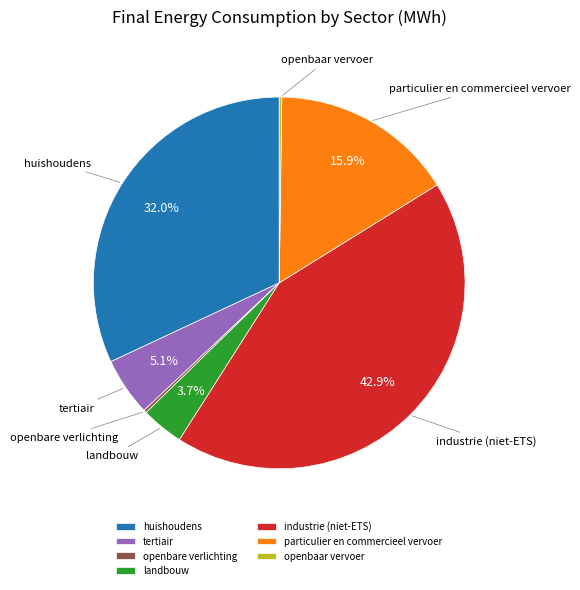

What percentage is NOT represented by particulier en commercieel vervoer?

84.1%